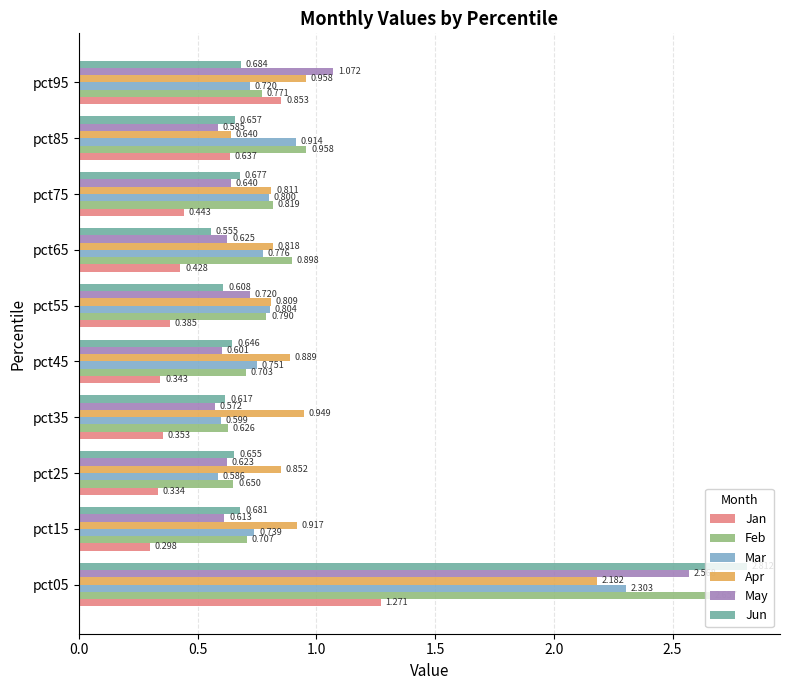

List the series in order of their peak value, lowest first.

Jan, Apr, Mar, May, Feb, Jun